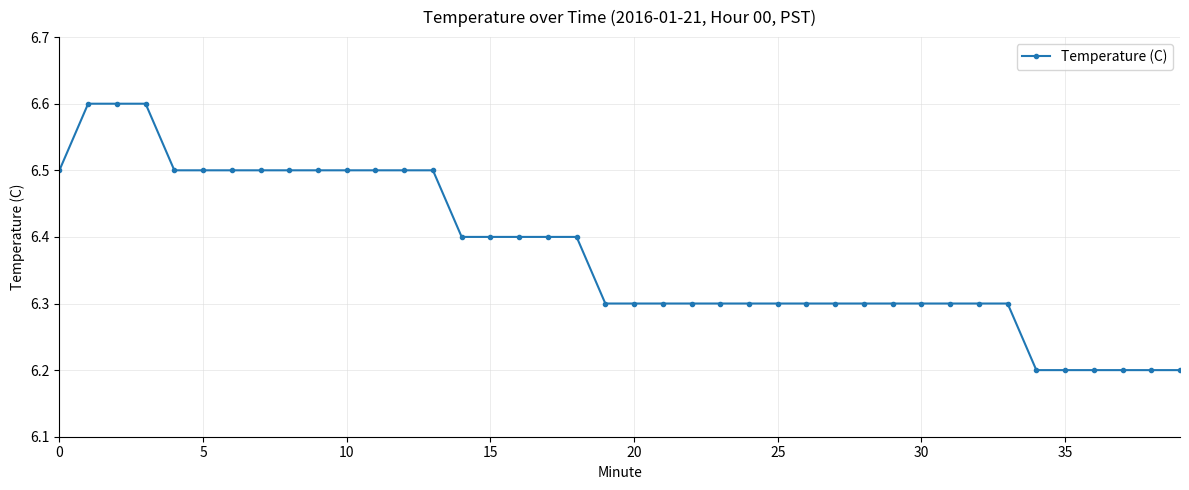

What is the smallest value displayed?

6.2